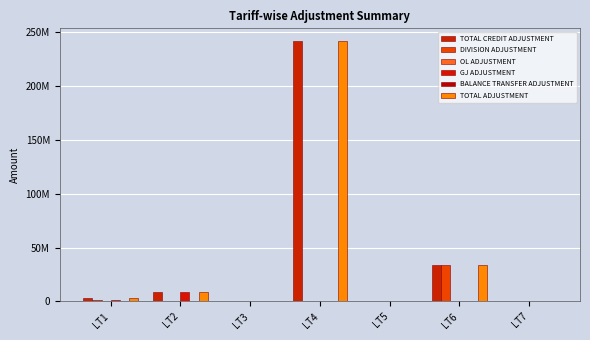

What is the difference between the highest and lowest values at LT4?

241434556.5